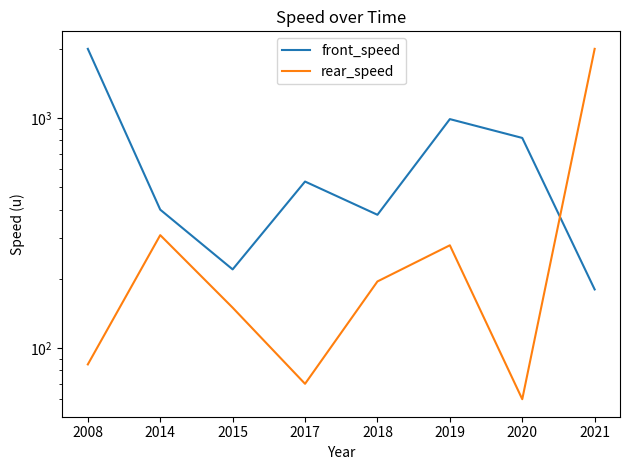

In front_speed, how many points are lower than both neighbors (excluding endpoints)?

2